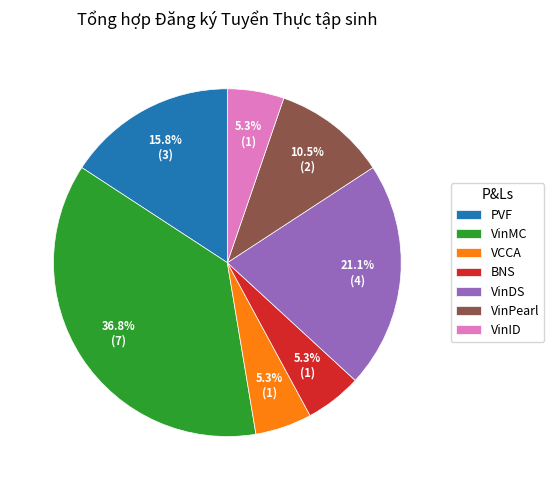

Does VinID account for over 50% of the chart?

No